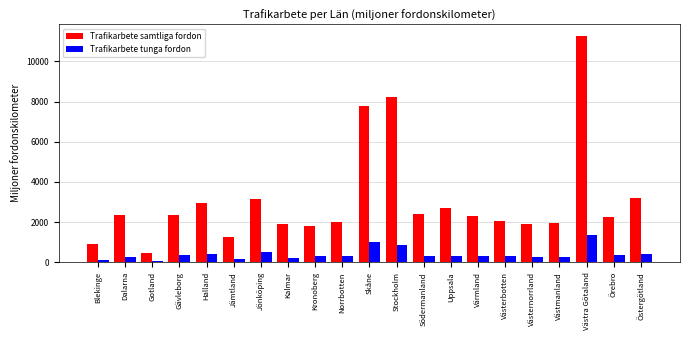

At how many categories does at least one series exceed 5202?

3